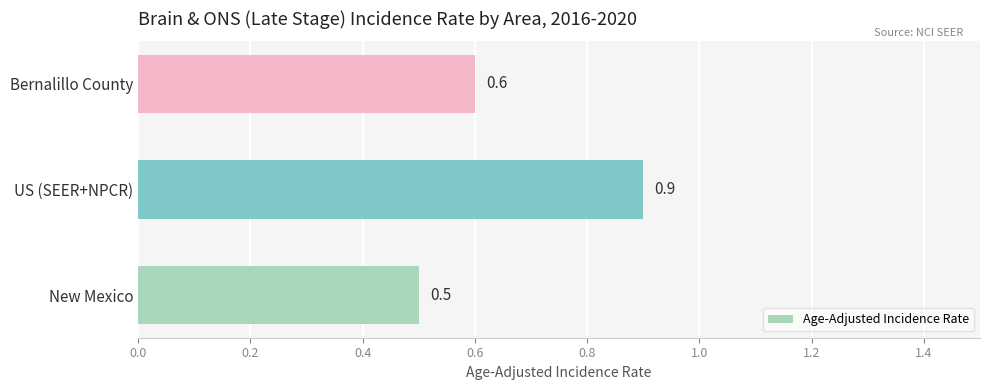

Rank the categories by value from highest to lowest.

US (SEER+NPCR), Bernalillo County, New Mexico